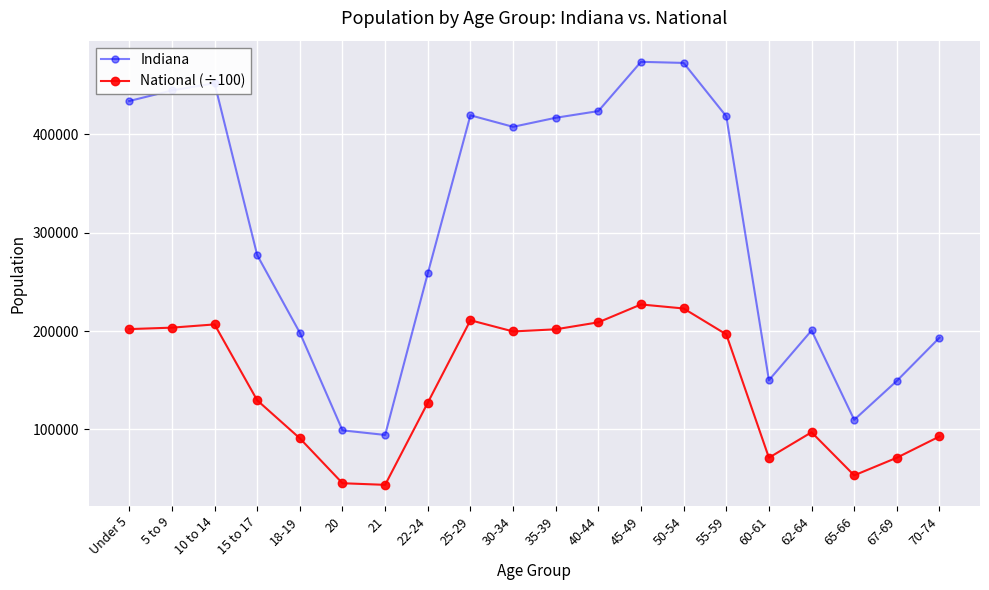

True or false: Indiana and National (÷100) intersect in this chart.

False